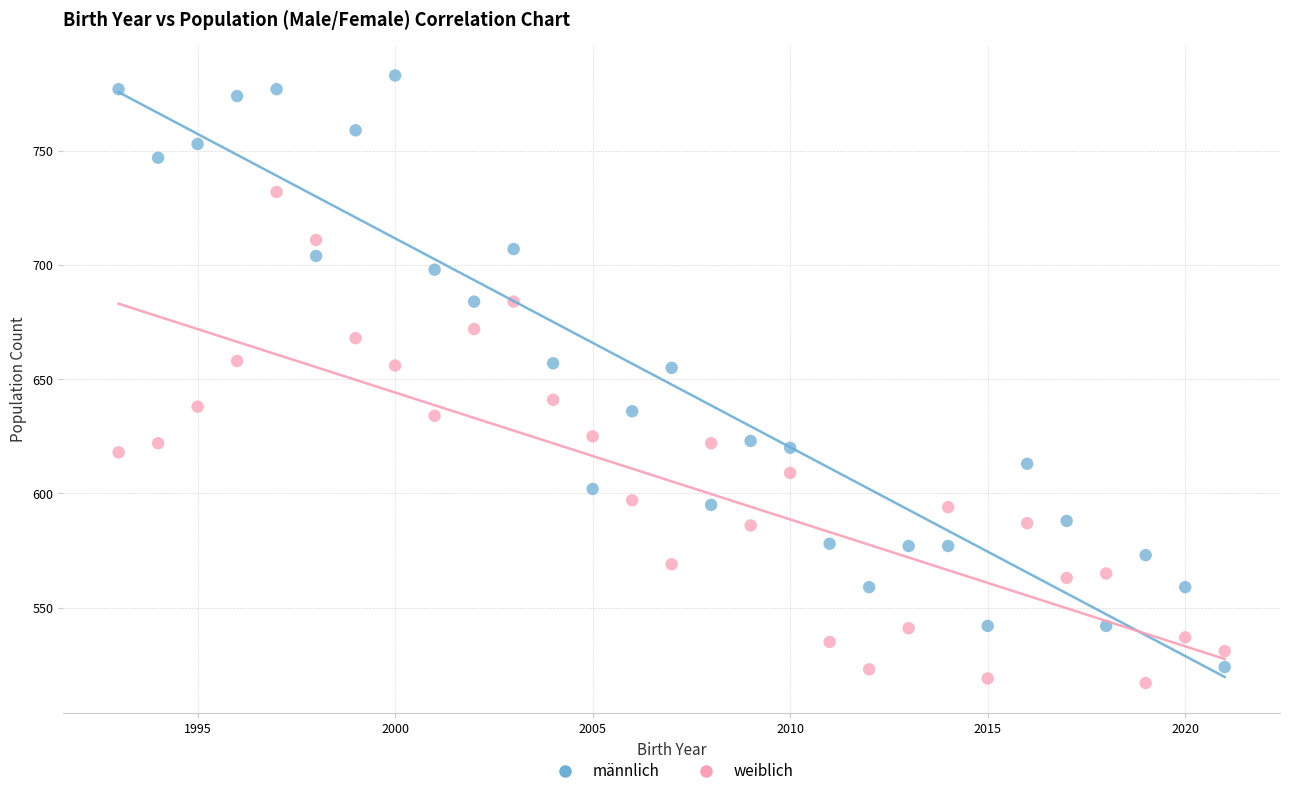

What are all the series names shown in the legend?

männlich, weiblich